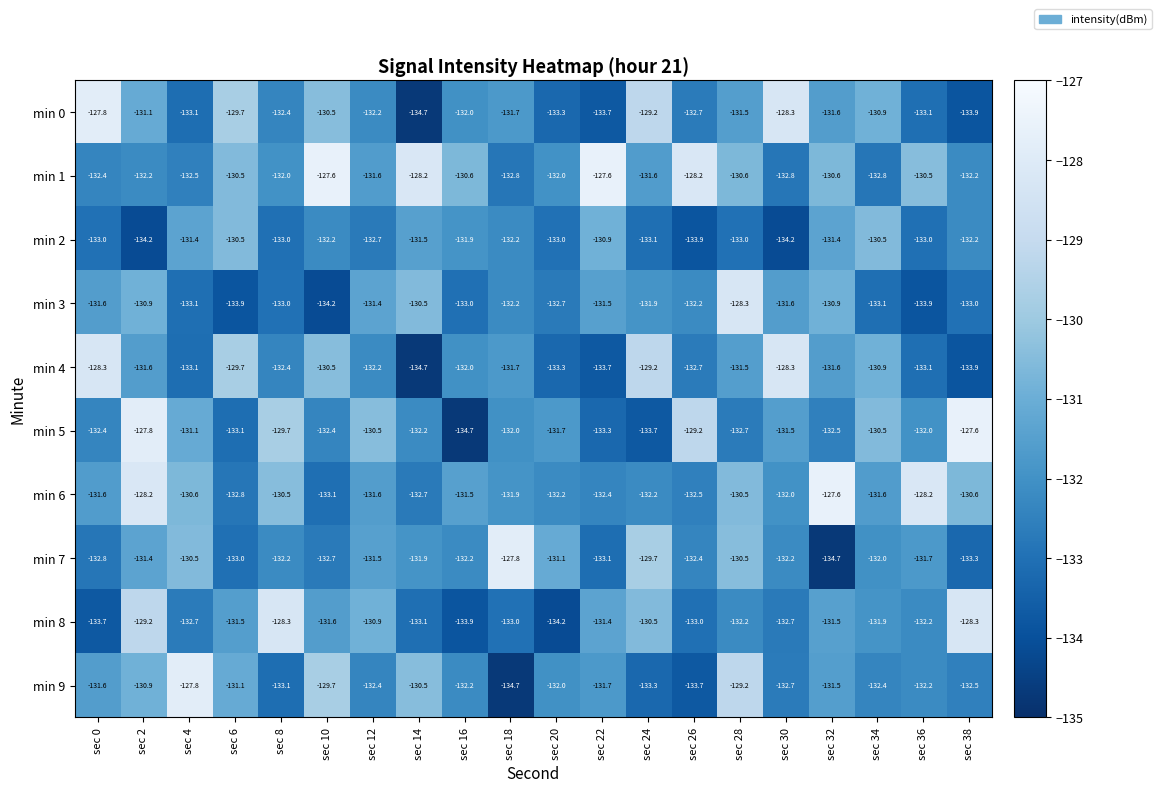

Which series has the largest total across all categories?

min 1